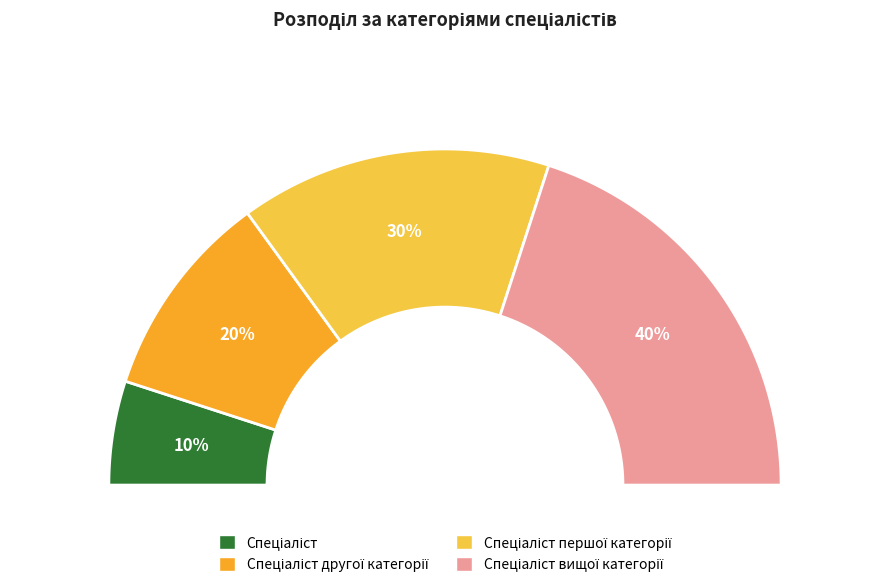

Is it true that Спеціаліст другої категорії is 20% of the pie?

True